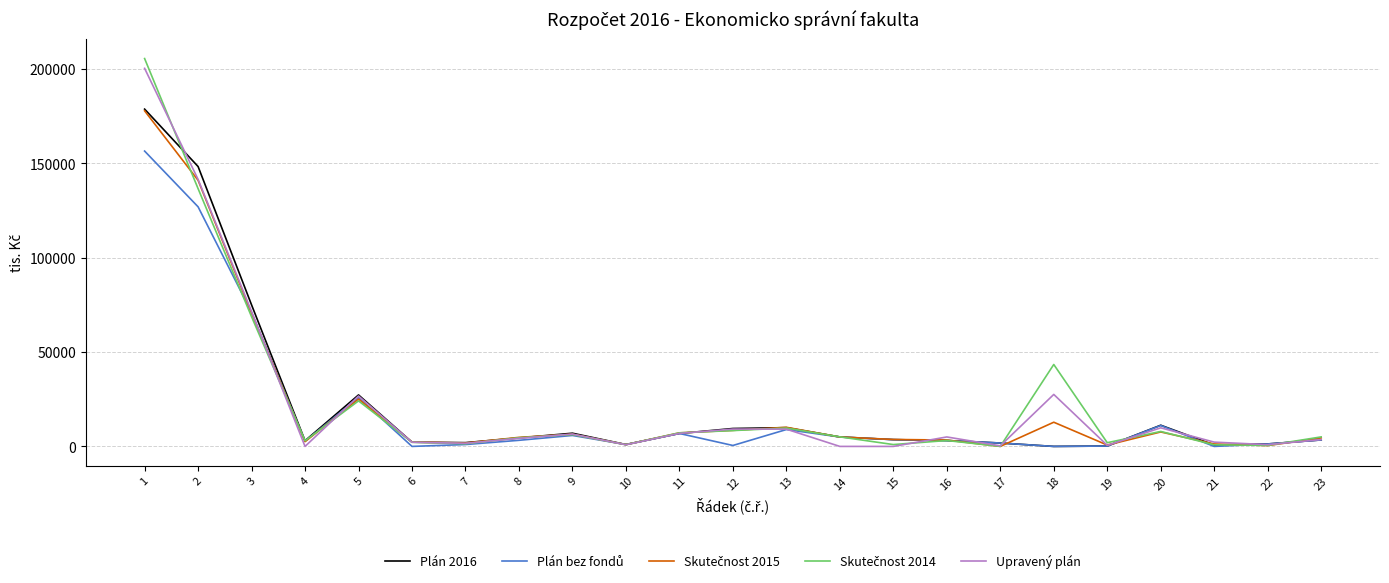

Which series has the largest range (max minus min)?

Skutečnost 2014